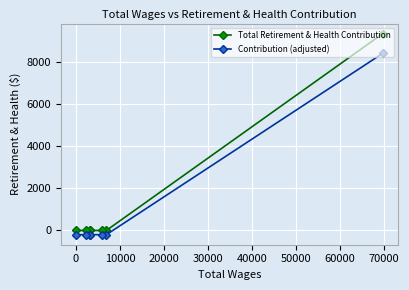

True or false: Contribution (adjusted) and Total Retirement & Health Contribution cross at least once.

False